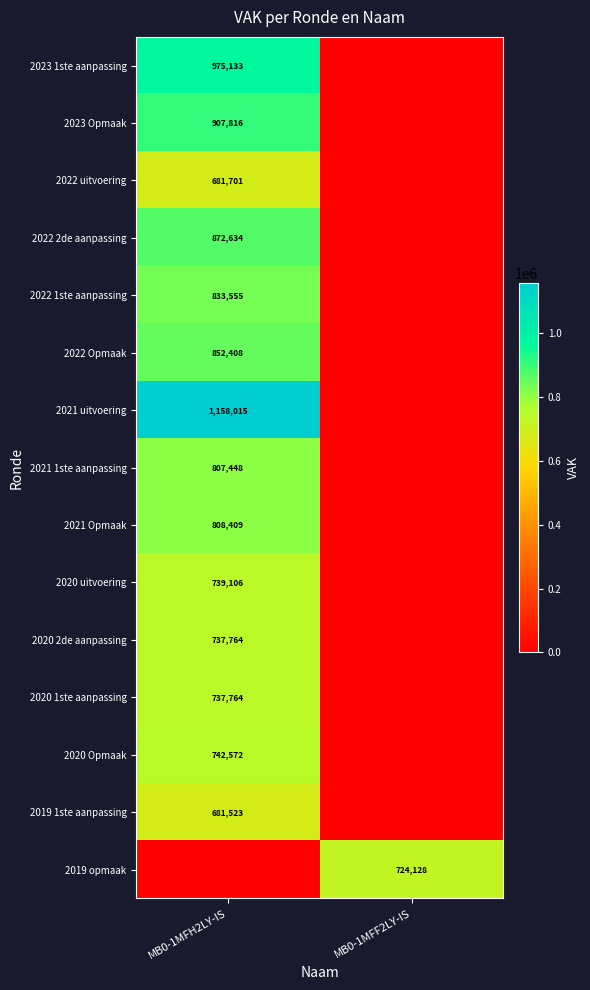

The 2019 opmaak series shows 348181 at MB0-1MFF2LY-IS. True or false?

False